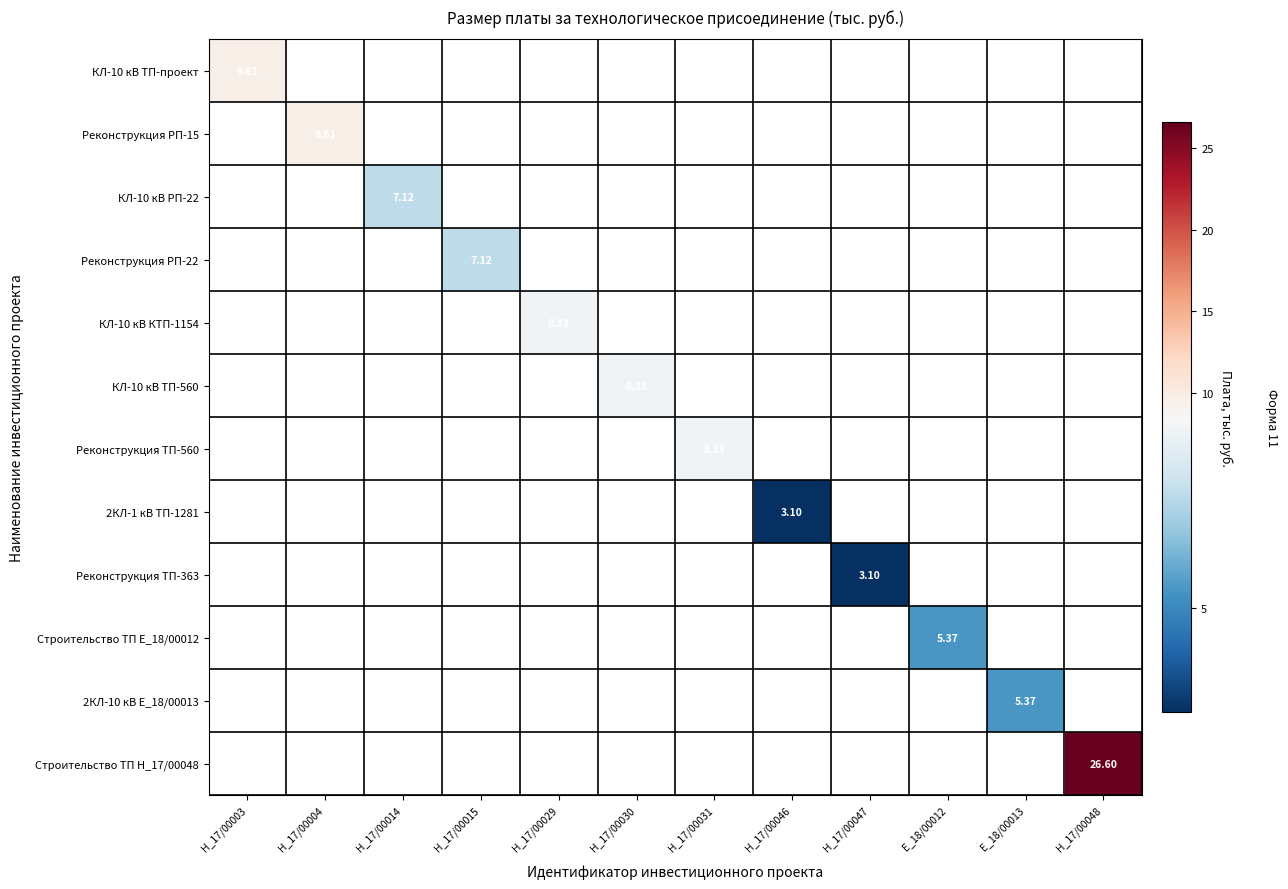

Which category has the highest value across all series?

H_17/00048